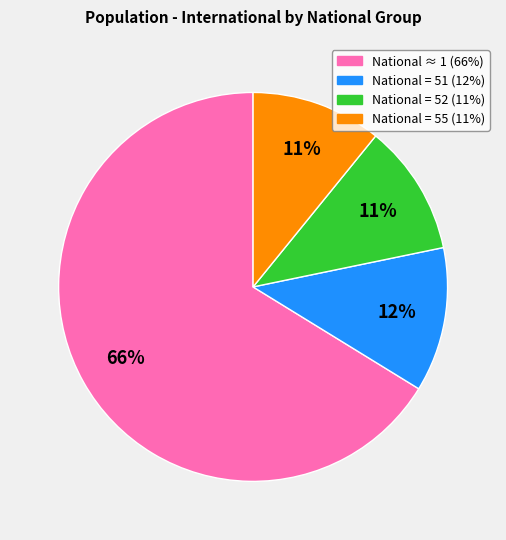

To the nearest percent, what is the difference between the largest and smallest slice percentages?

55%